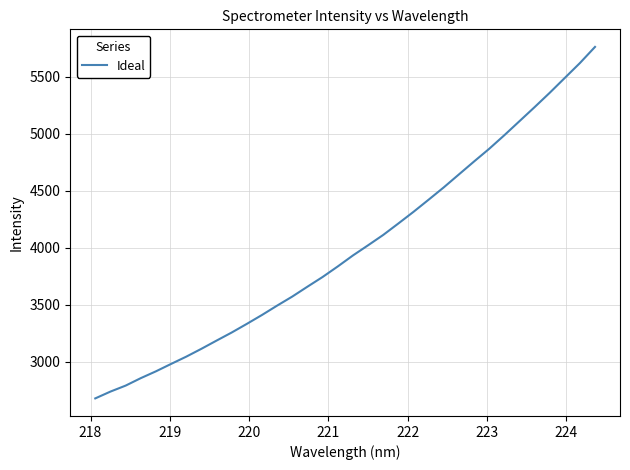

What is the maximum value shown in the chart?

5760.3